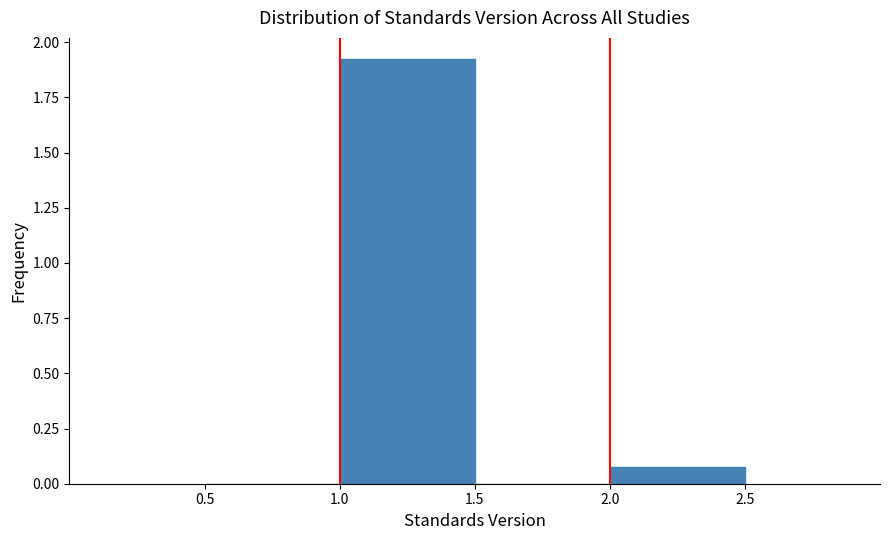

Over which range of the x-axis is the bar tallest?

1.0 to 1.5